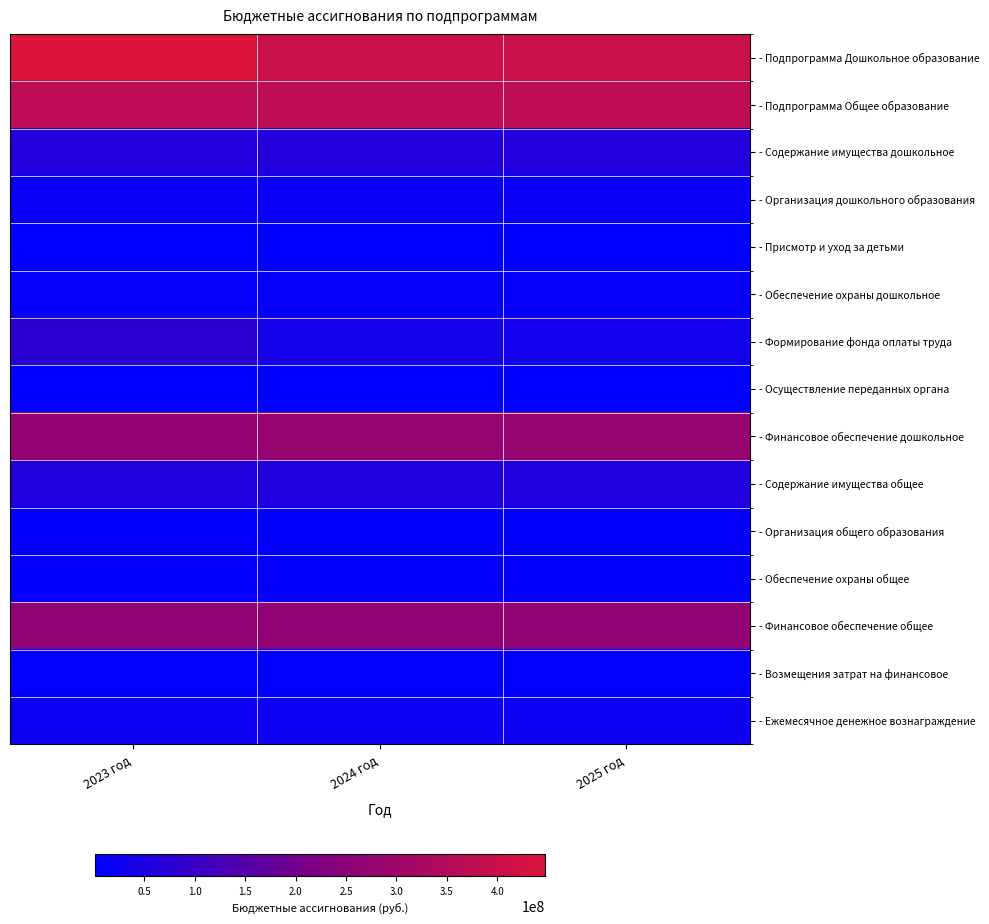

Which label corresponds to the smallest value in the chart?

2023 год